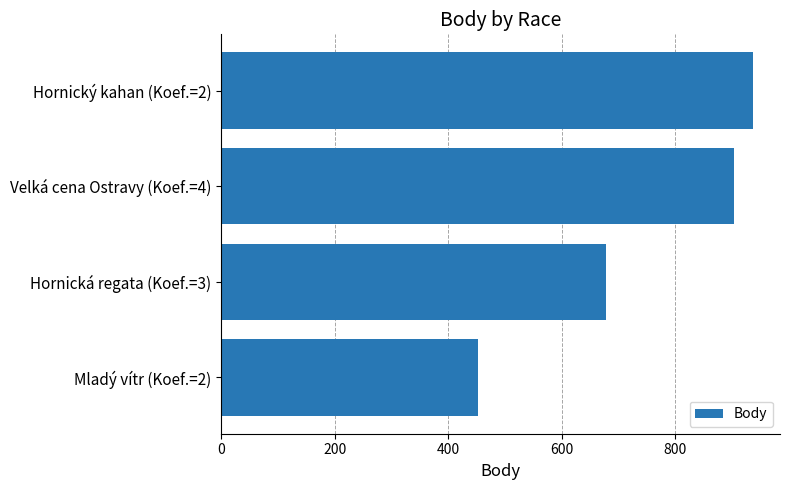

What value does the data have at Mladý vítr (Koef.=2), to the nearest 50?

450